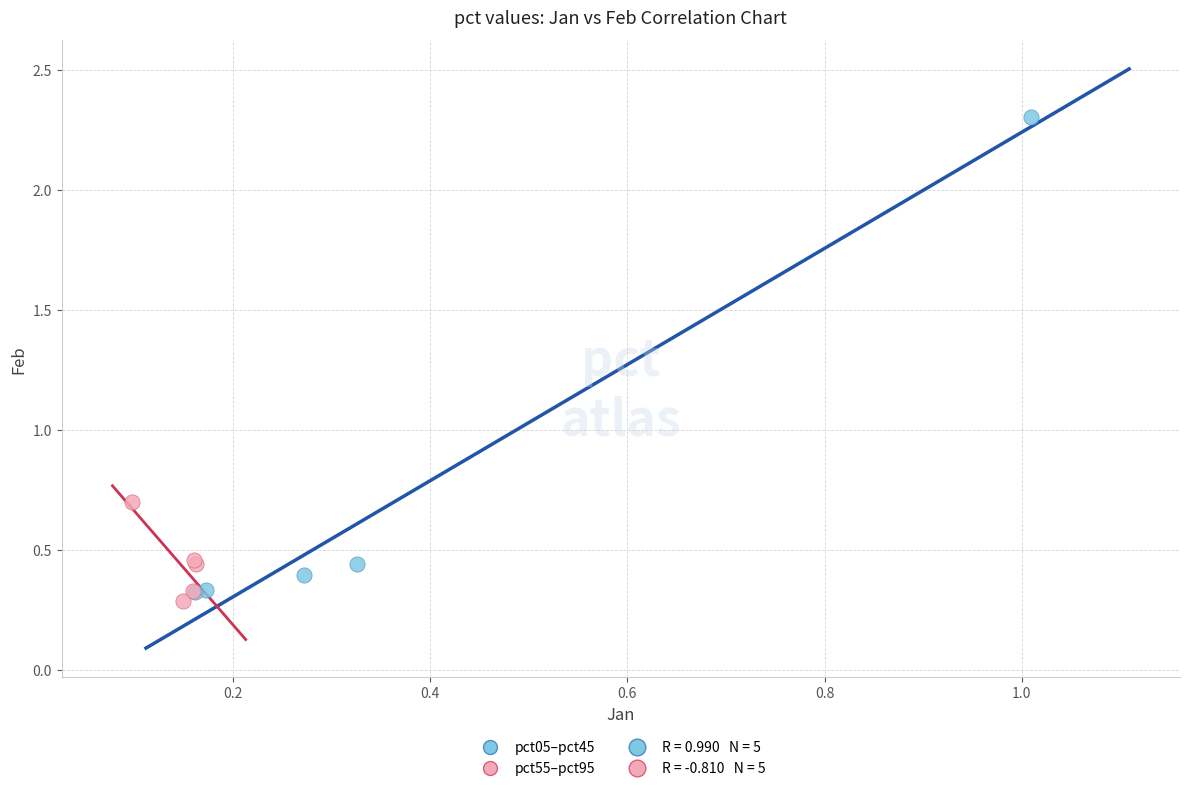

Which series has the widest spread of Y values?

pct05–pct45